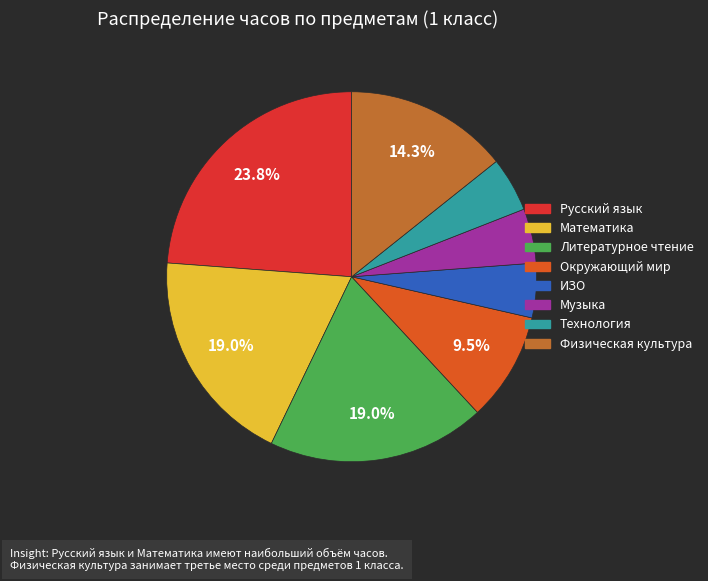

Combined, do Физическая культура and Технология account for over 50%?

No